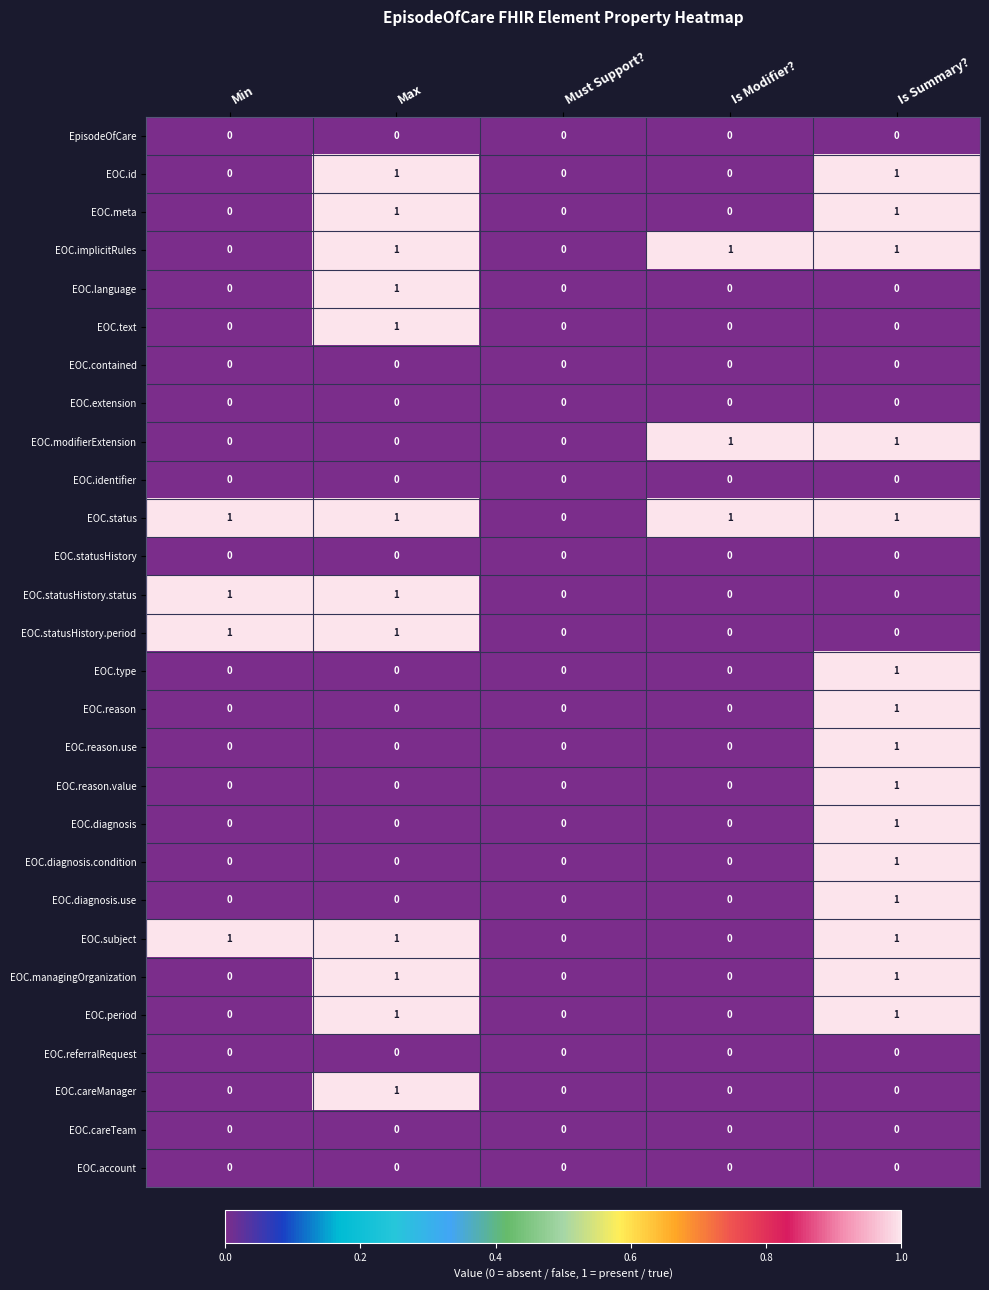

What is the total value across all series at Max?

12